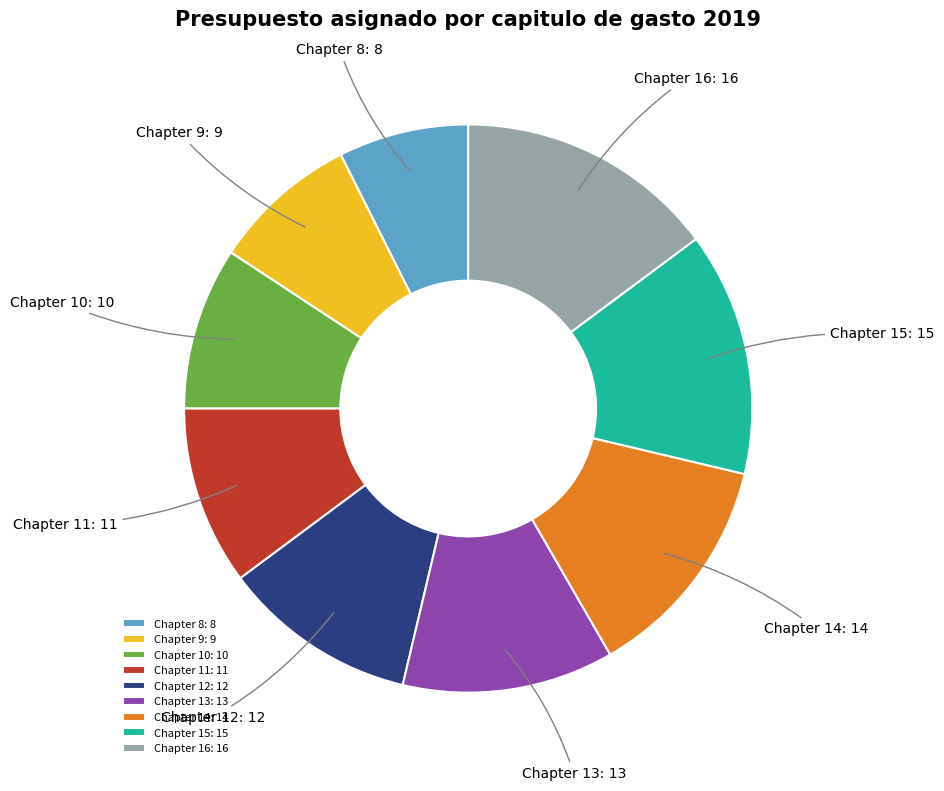

Is it true that Chapter 12: 12 is 23% of the pie?

False